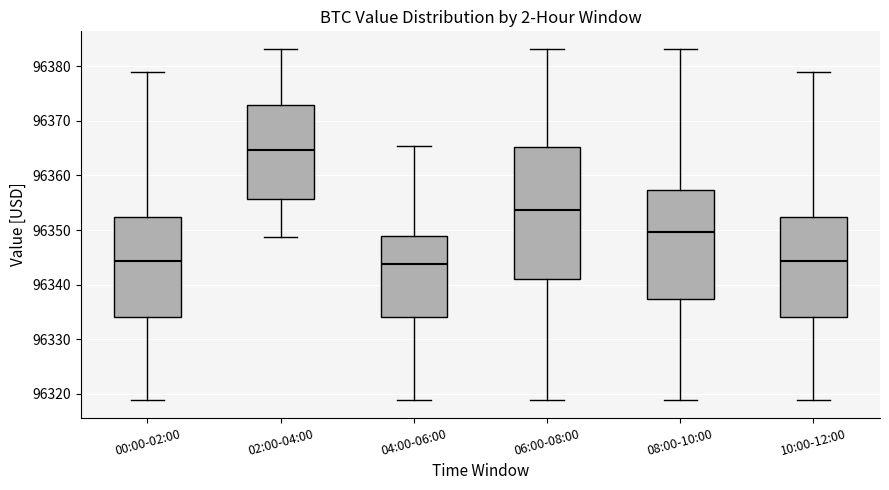

Which box is the tallest, from its lower edge to its upper edge?

06:00-08:00